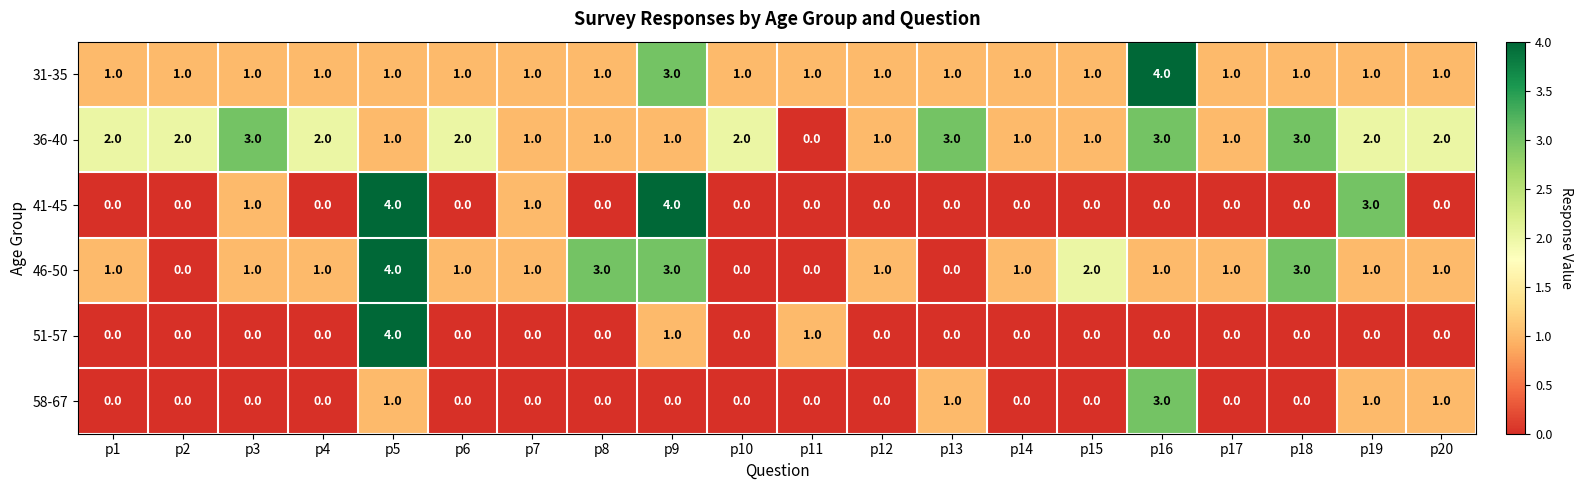

The 31-35 series shows 1 at p12. True or false?

True